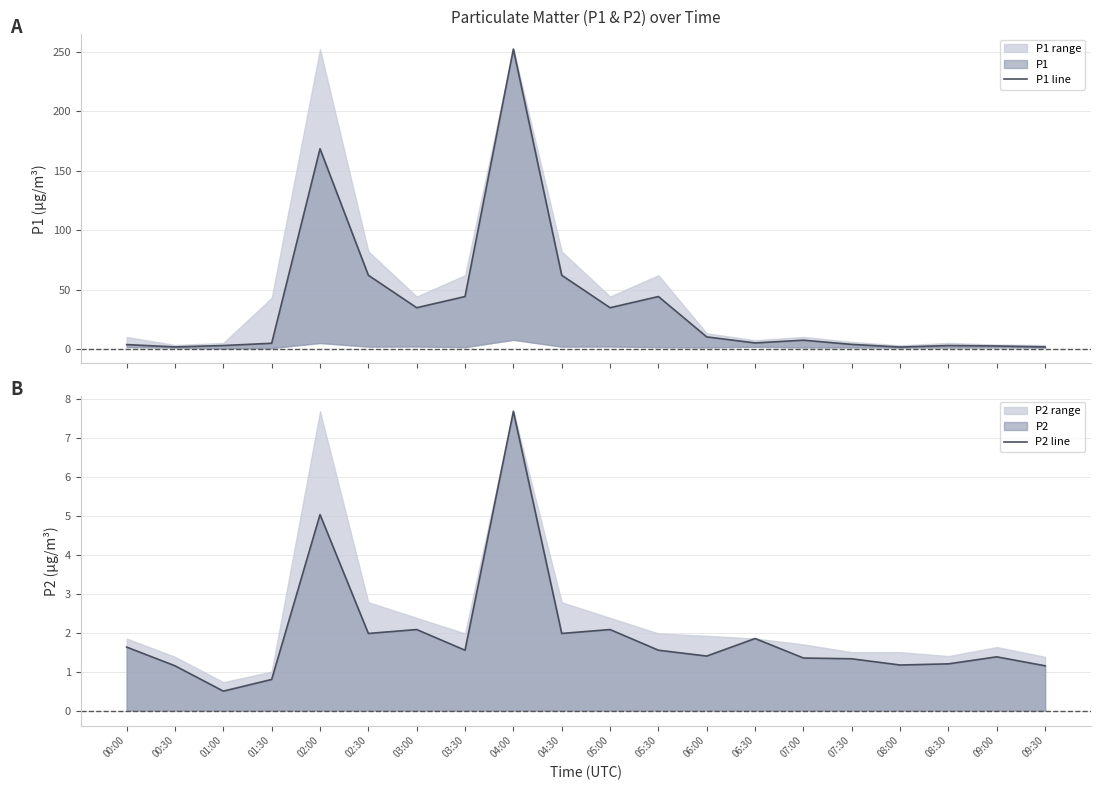

Rank the series by their average value, from lowest to highest.

P2 line, P1 line